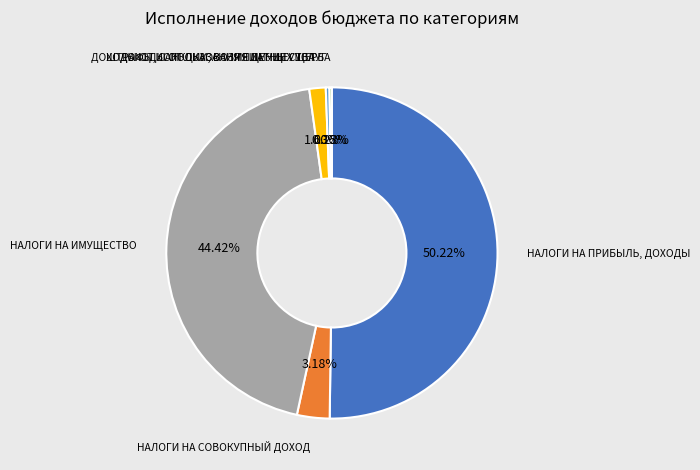

How many slices are in this pie chart?

6